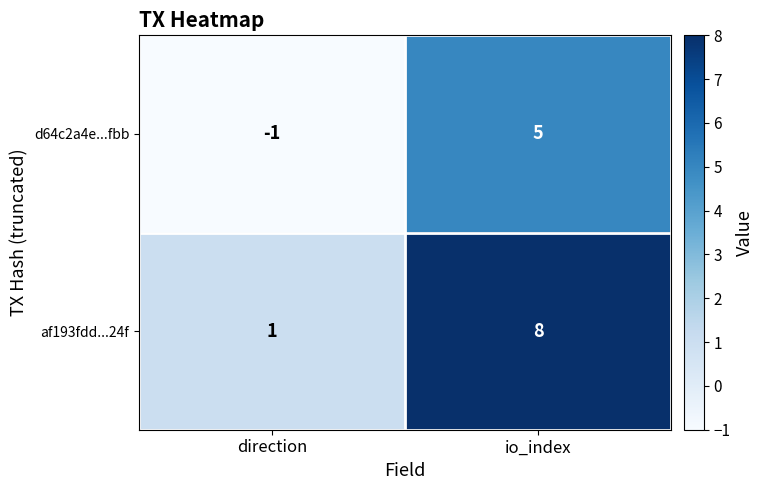

At which category is the sum across all series the highest?

io_index